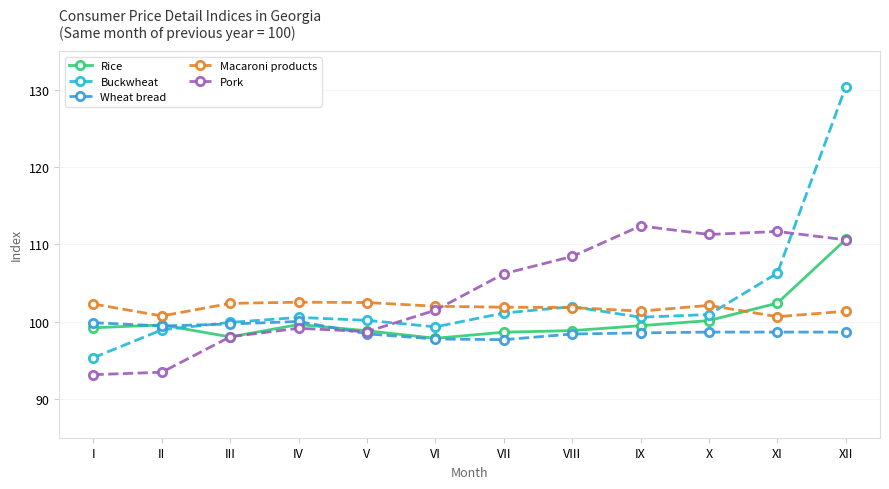

At which category does the chart reach its peak across all series?

XII